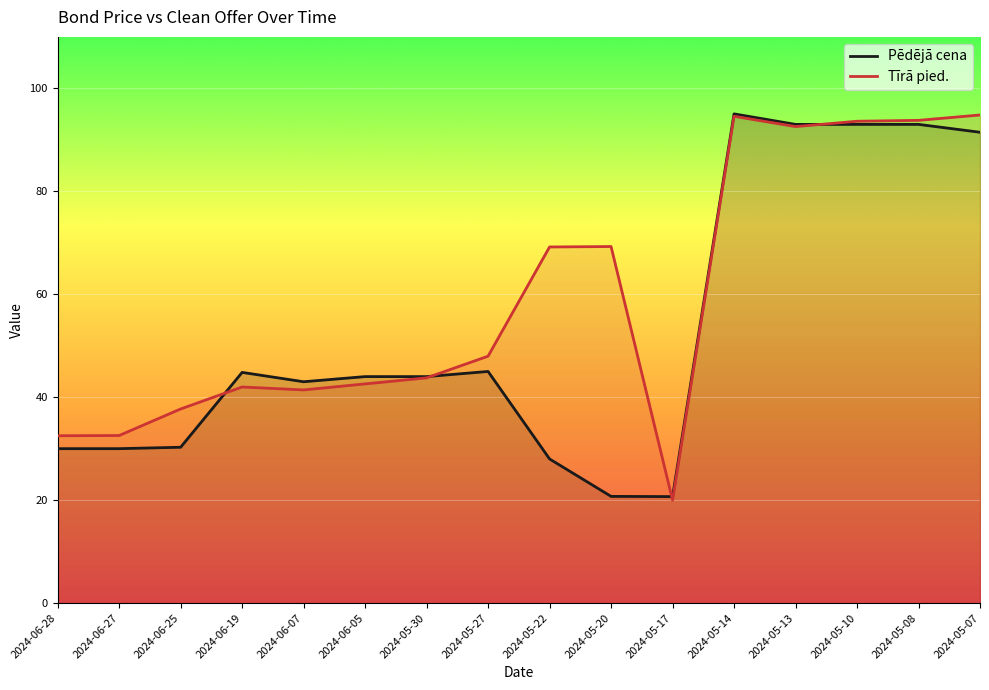

Which series changed the most between 2024-06-25 and 2024-05-14?

Pēdējā cena